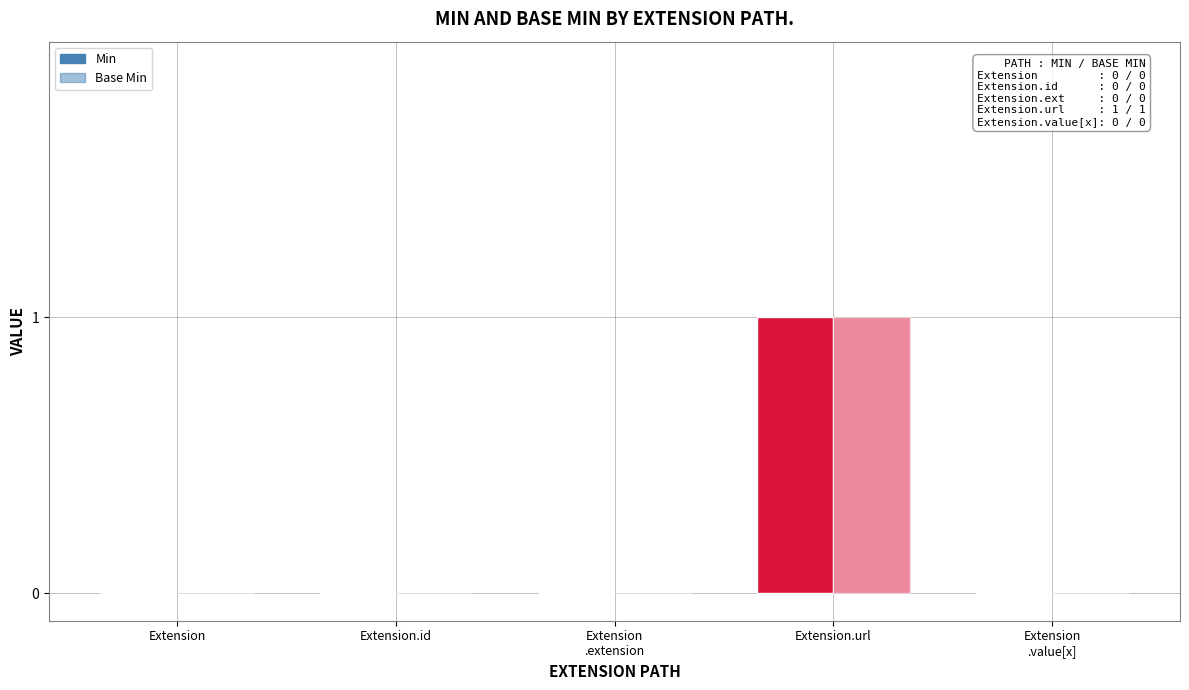

How many categories are shown in the chart?

5